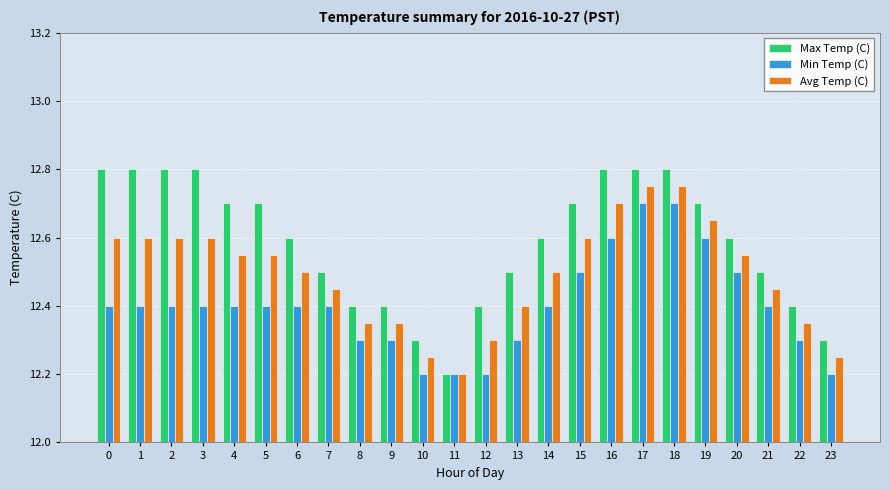

How many bars are there in each group?

3